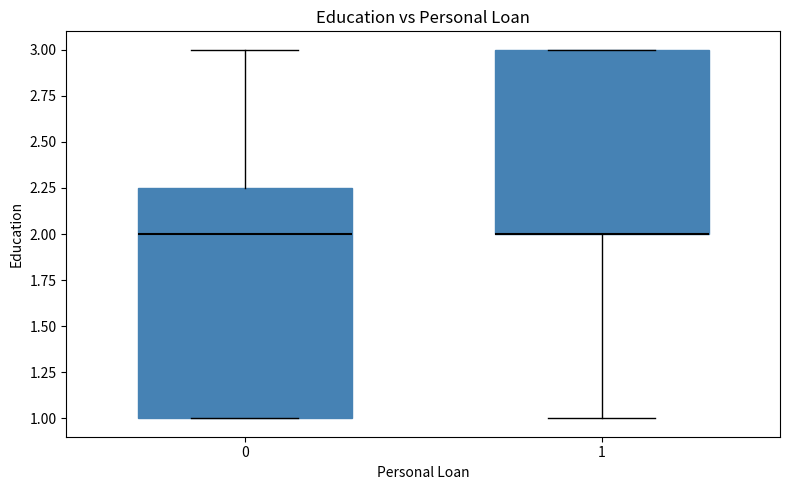

Comparing the boxes themselves (not the whiskers), which one is the tallest?

0